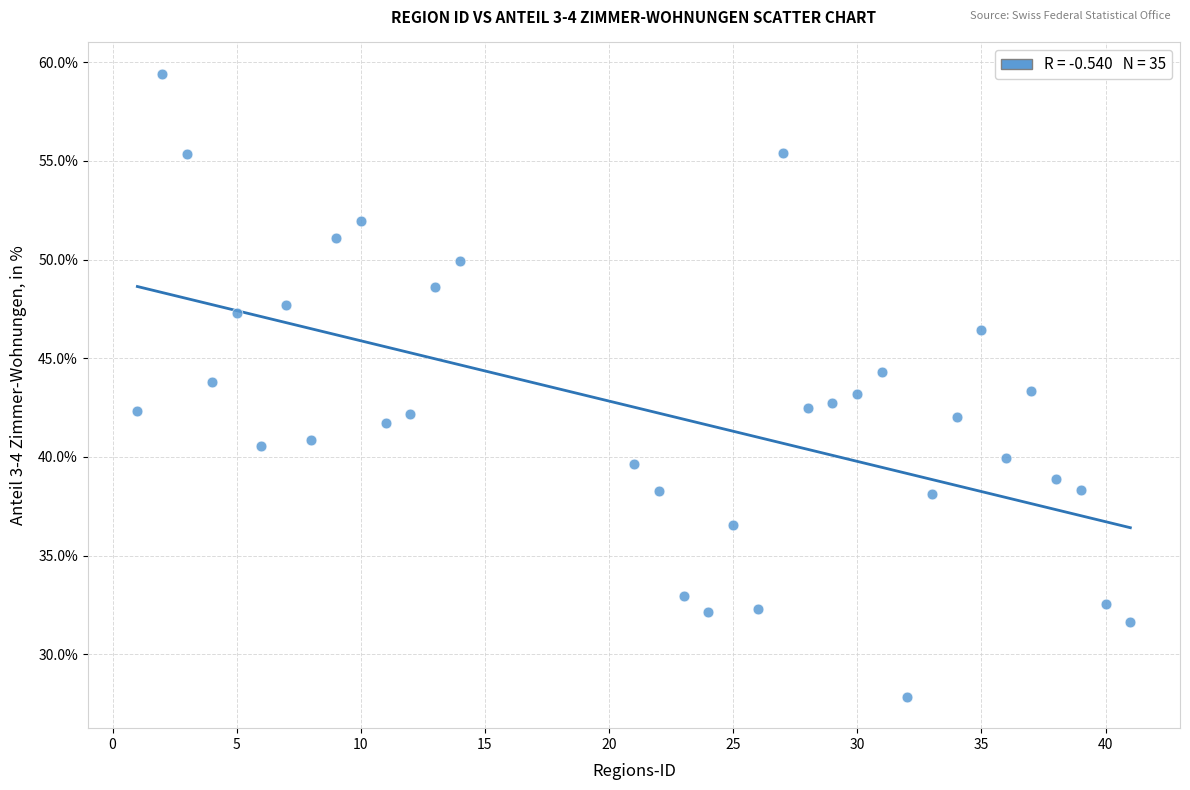

What is the range of Y values (max minus min)?

31.6